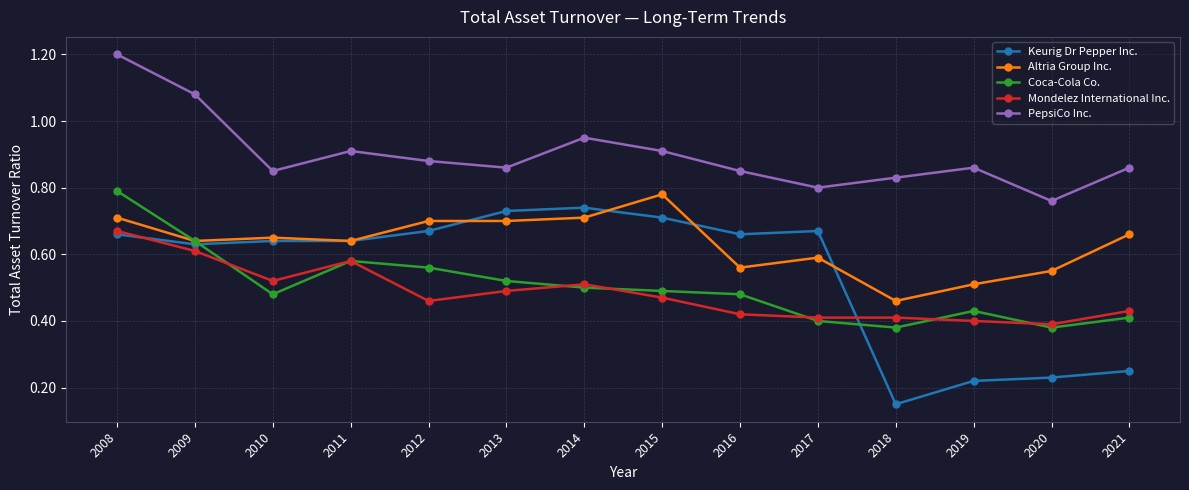

What is the value of the PepsiCo Inc. point at the 1st from the left?

1.2